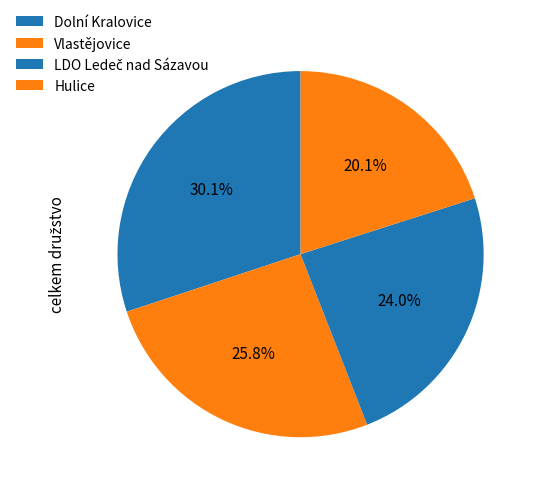

Is there any slice that represents more than half of the pie?

No